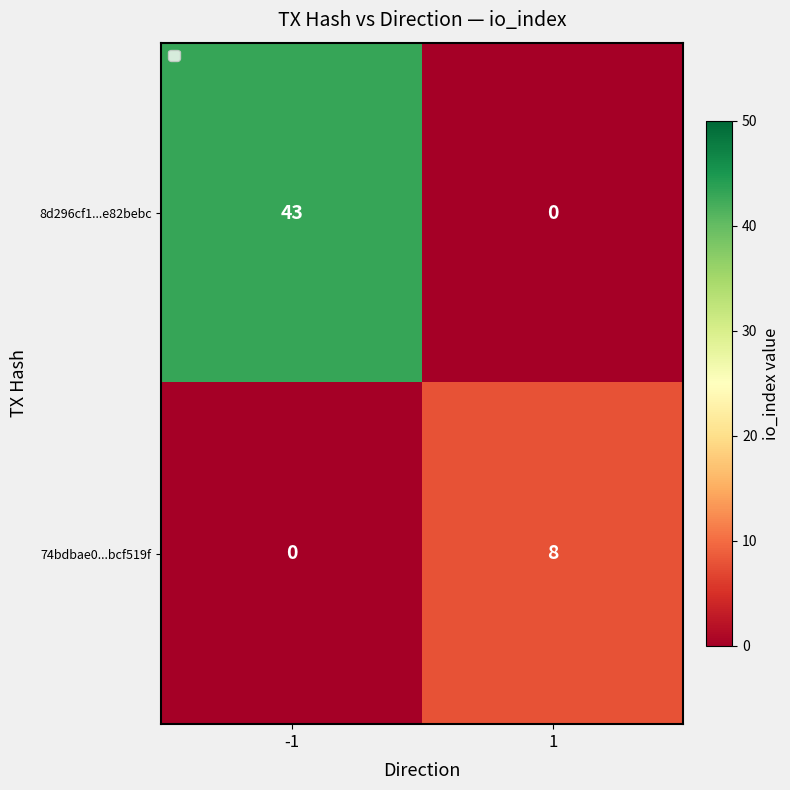

True or false: 74bdbae0...bcf519f has a value of 2 at 1.

False